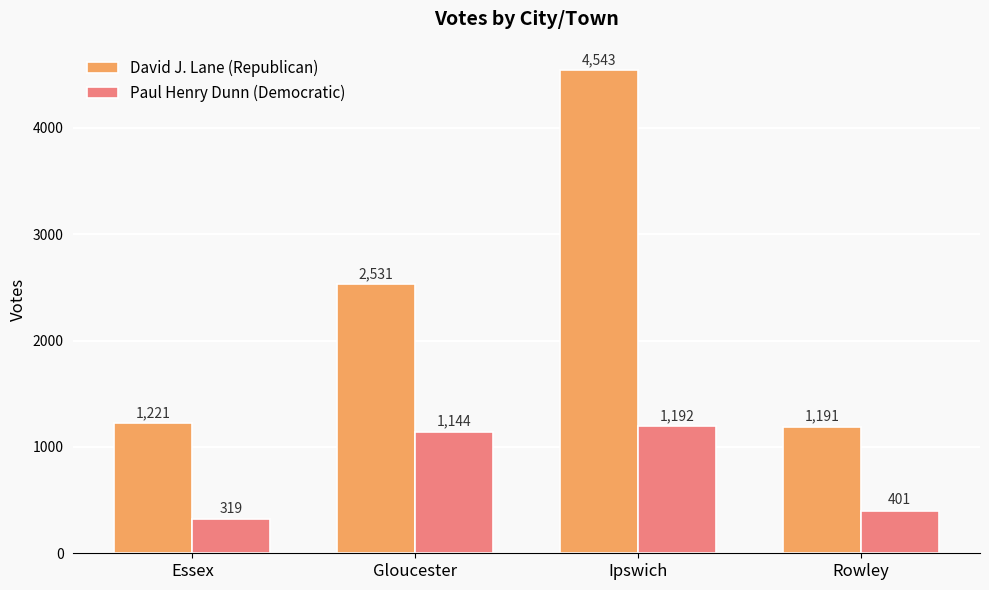

True or false: David J. Lane (Republican) has a value of 436 at Essex.

False